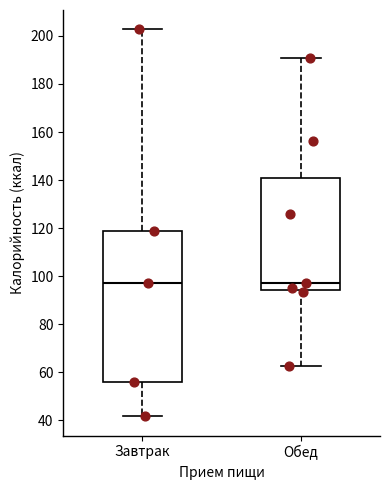

Reading left to right, transcribe this box plot: for each box, give where its median line is, the range the box spans, and where its two whiskers end, as read against the y-axis. The values are not printed on the chart, so give them approximately, as read against the axis.

Завтрак: median 98, box 56 to 118, whiskers 42 to 202
Обед: median 98, box 94 to 142, whiskers 62 to 190